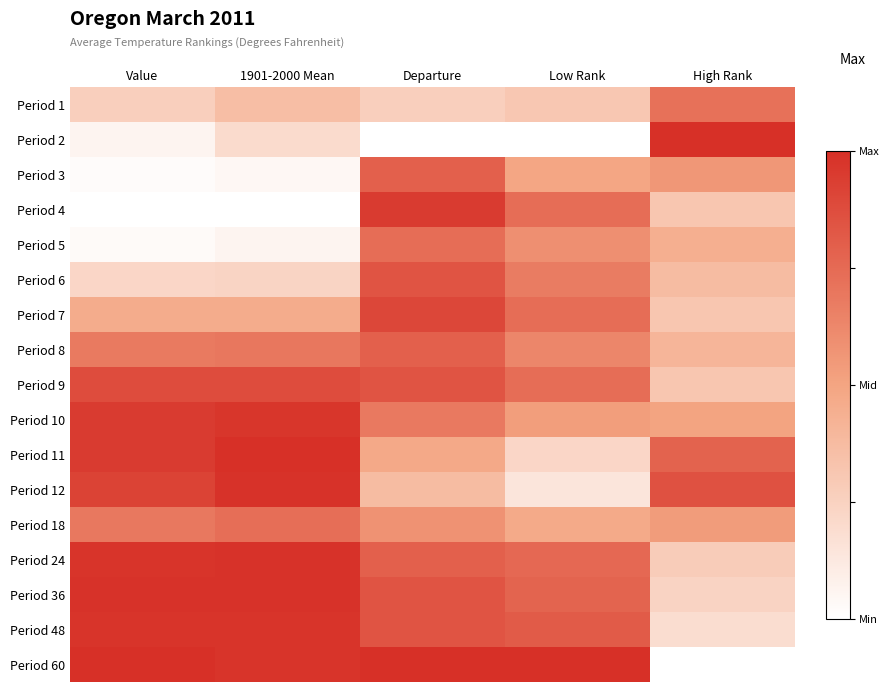

Which label corresponds to the smallest value in the chart?

Departure